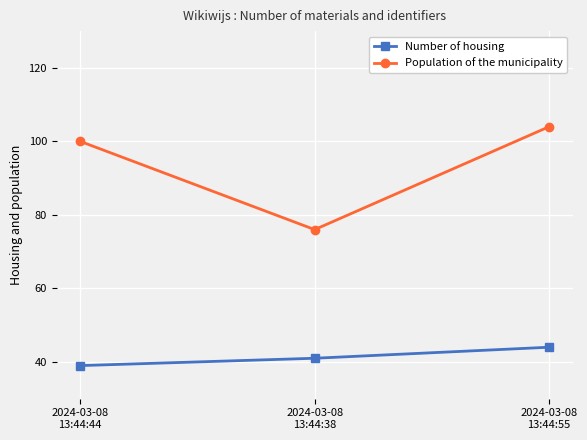

Does the chart display data point markers on the line(s)?

Yes